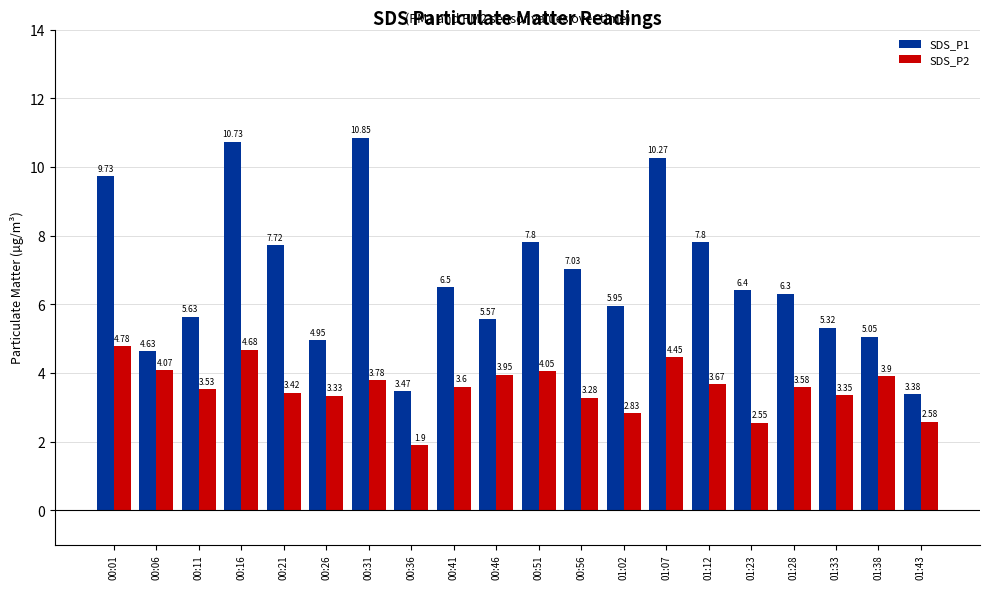

Does the chart contain any negative values?

No